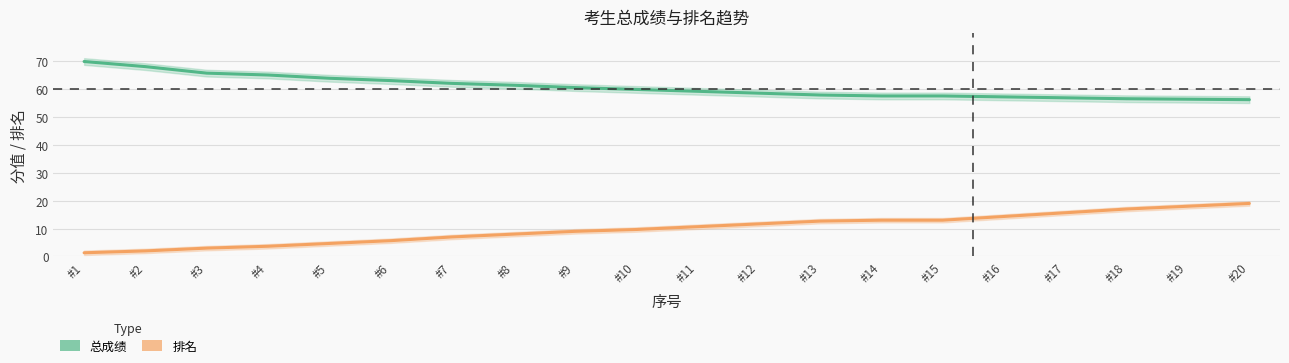

True or false: 排名 has a value of 17.8 at #15.

False